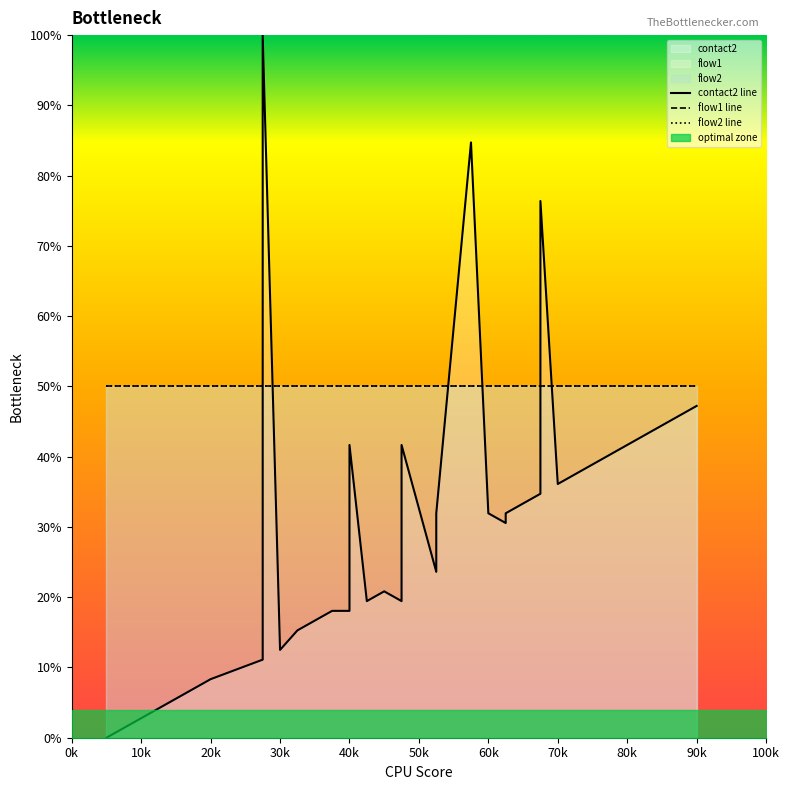

What is the value of the flow2 line point at the 25th from the left?

50.0